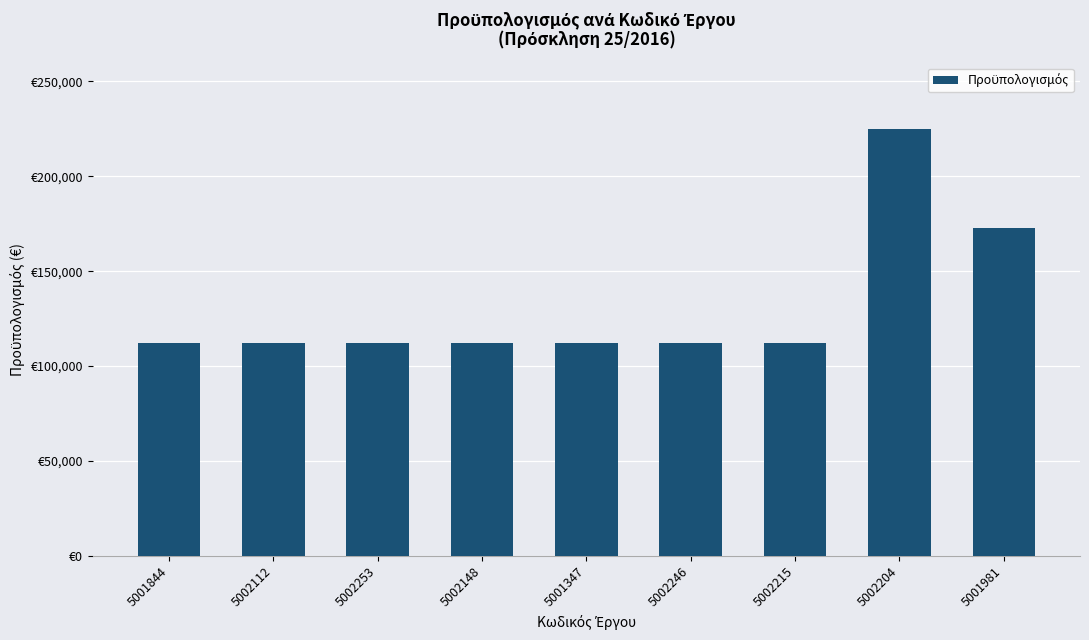

Does the chart contain any negative values?

No